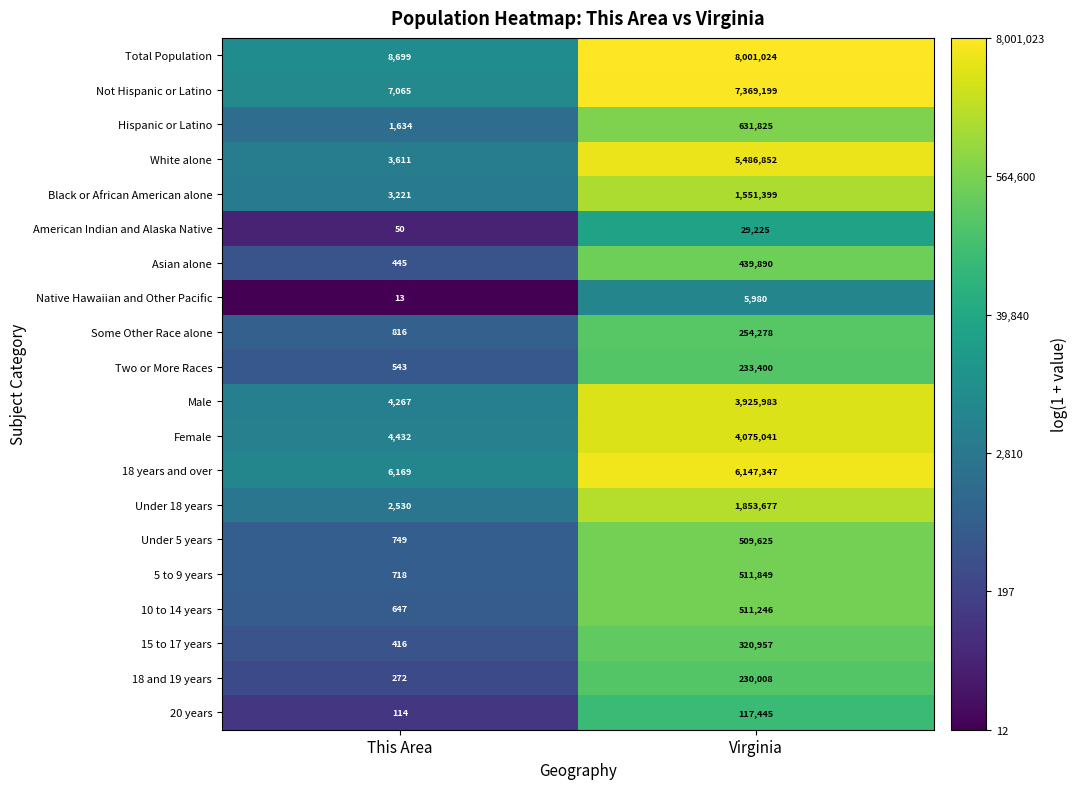

Is the value of Not Hispanic or Latino at Virginia greater than the value of 15 to 17 years at Virginia?

Yes